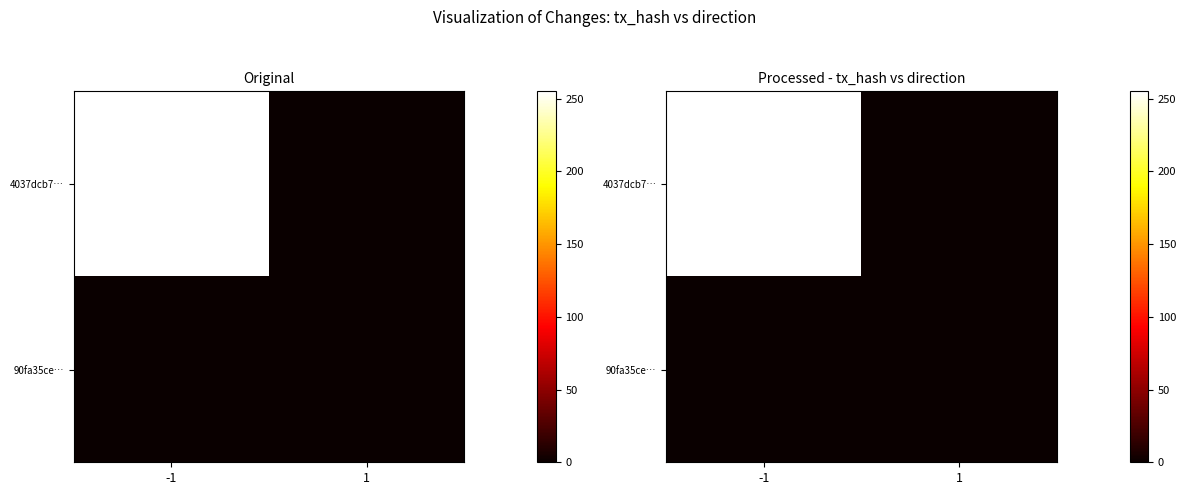

Count the 4037dcb7… values in the range 0 to 255.

2